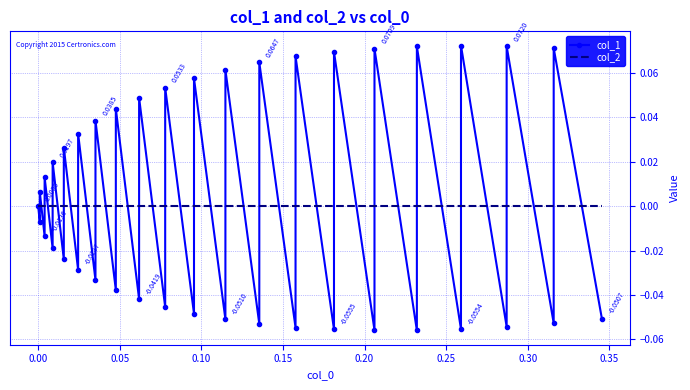

What is the difference between the maximum and second lowest values in the col_1 series?

0.1